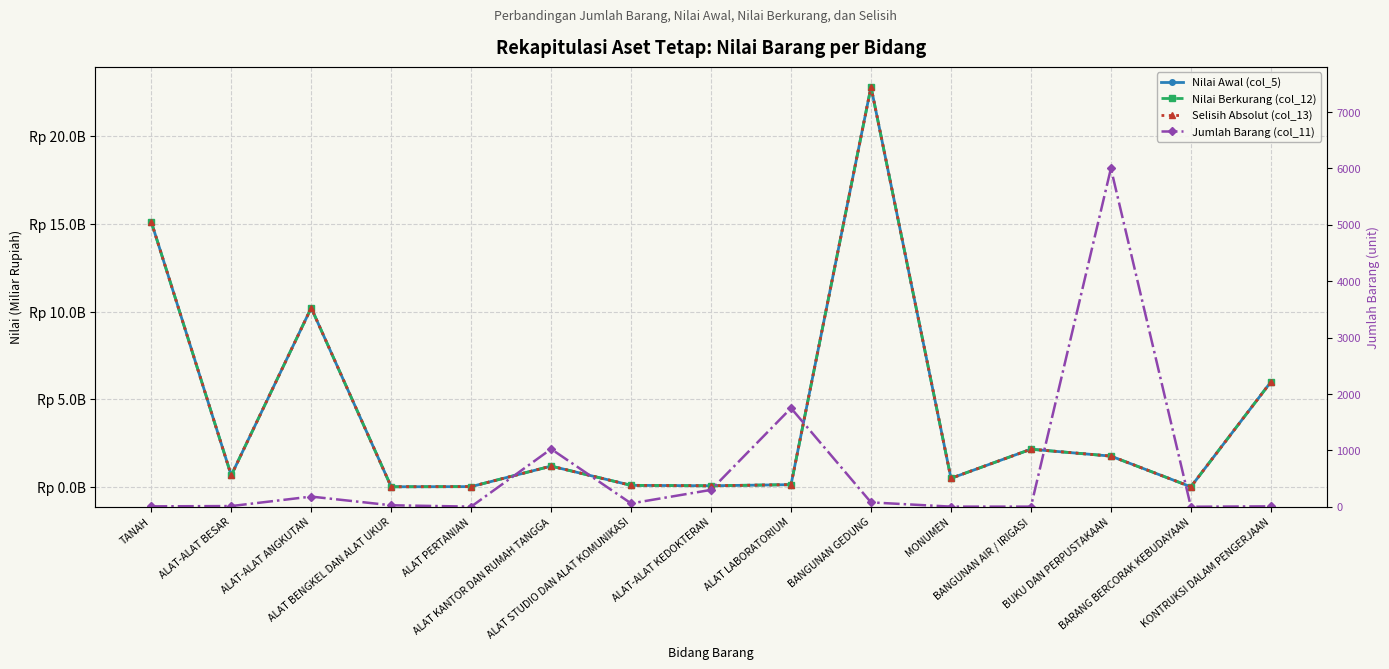

In Jumlah Barang (col_11), how many points are higher than both neighbors (excluding endpoints)?

4